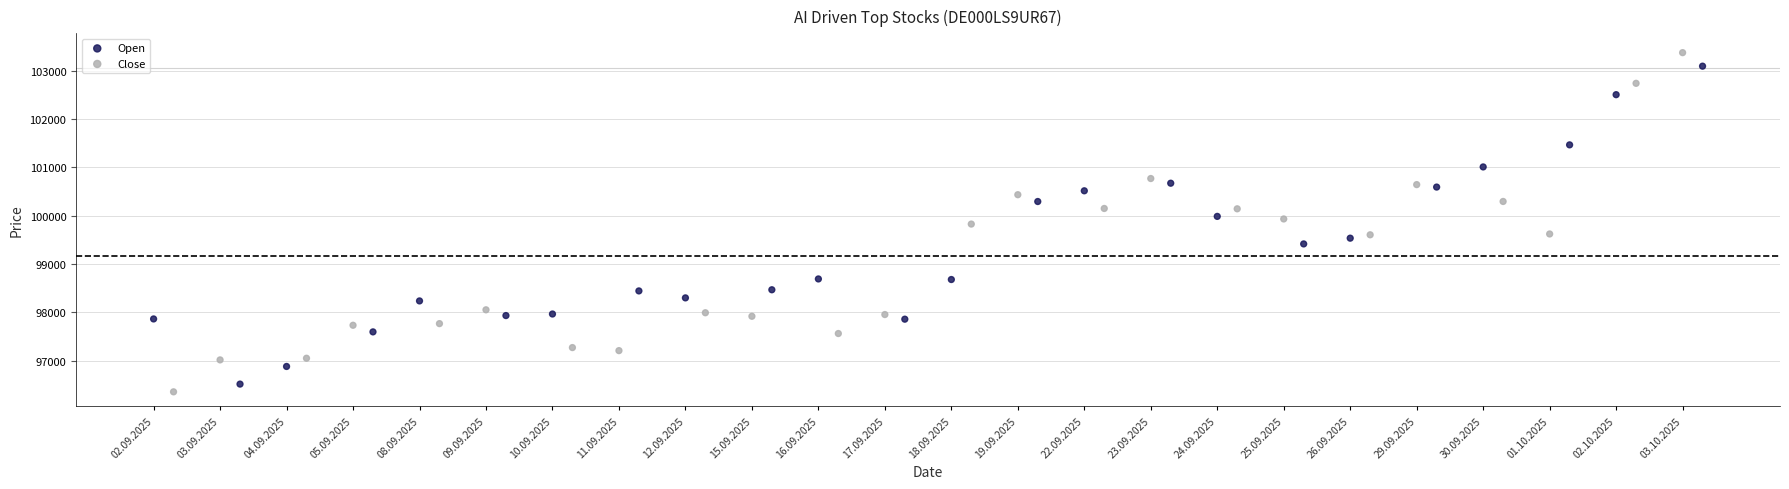

Which series contains the lowest Y value?

Close